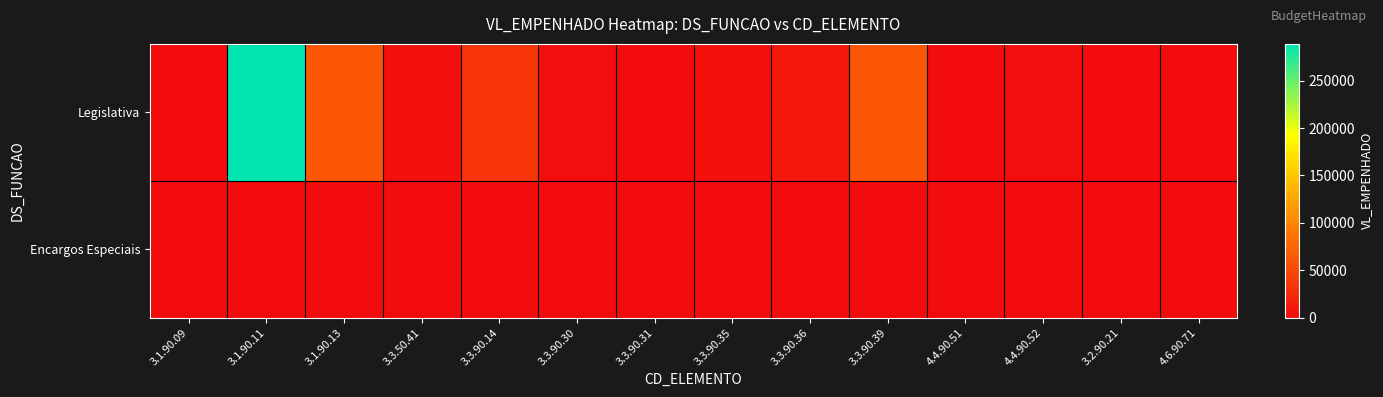

Between 3.1.90.09 and 3.1.90.13, which series saw the biggest shift?

Legislativa